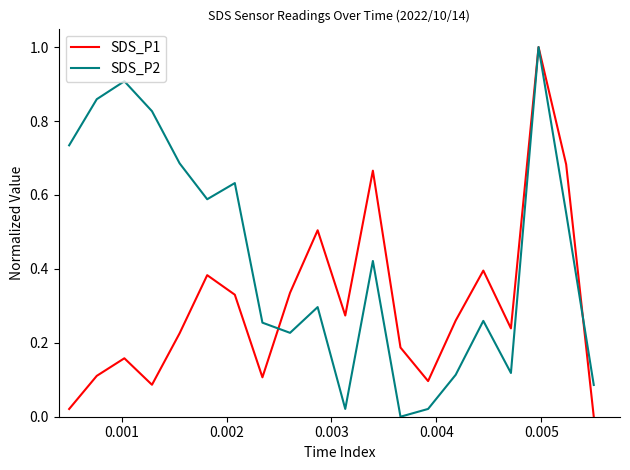

List the series in order of their overall mean, highest first.

SDS_P2, SDS_P1